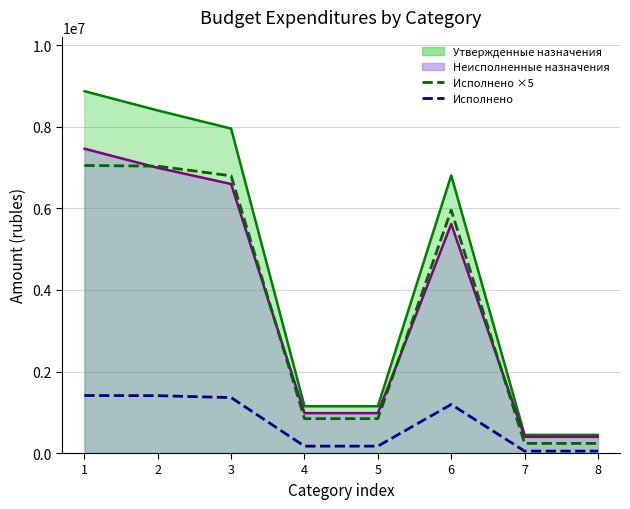

True or false: Исполнено has a value of 797576.0 at 3.

False